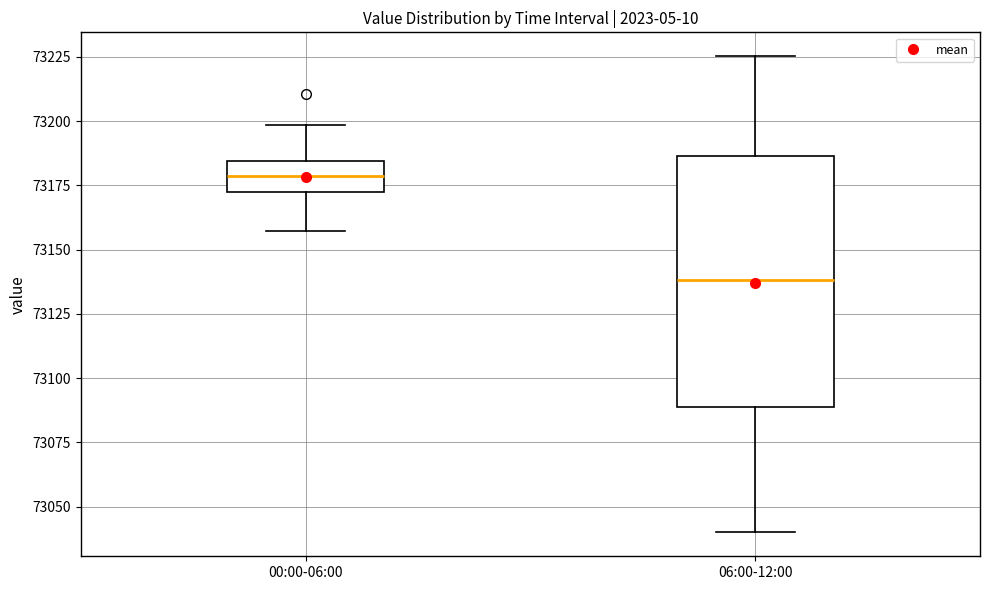

Comparing the boxes themselves (not the whiskers), which one is the tallest?

06:00-12:00